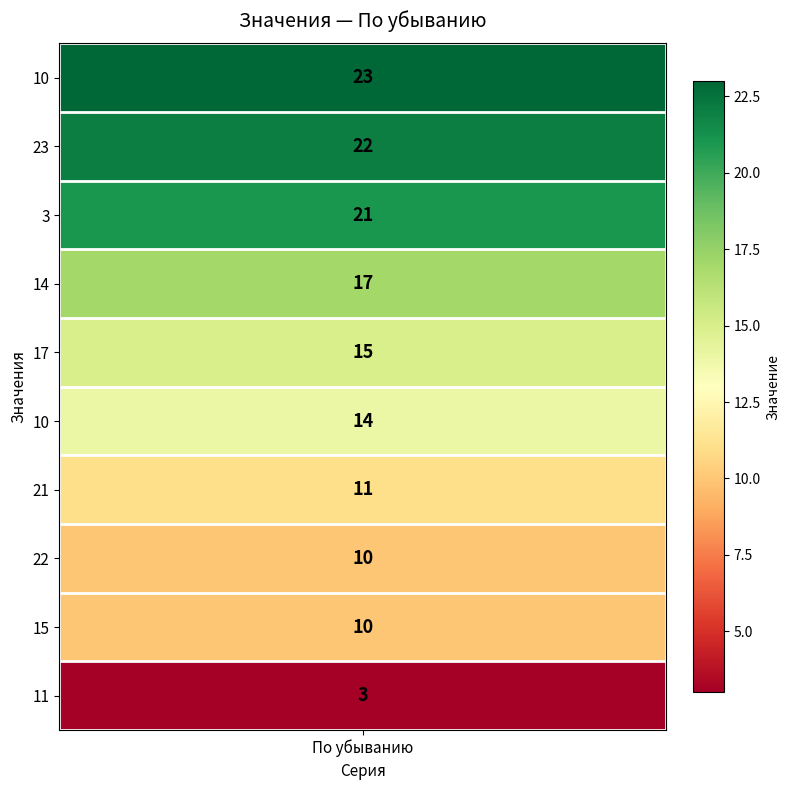

At which label does the data first exceed 15?

10